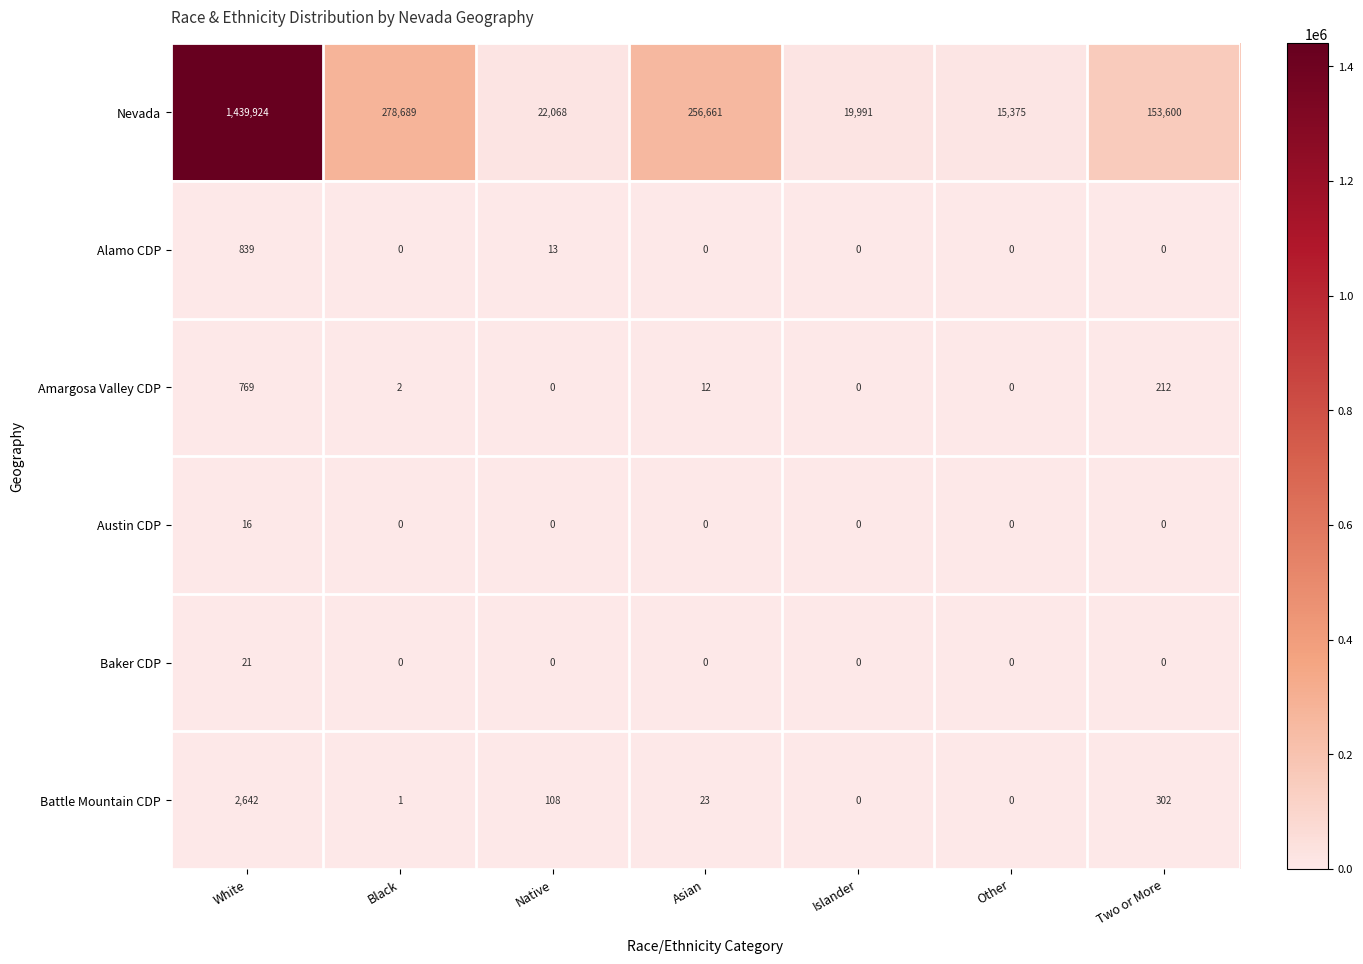

What is the maximum value shown in the chart?

1439924